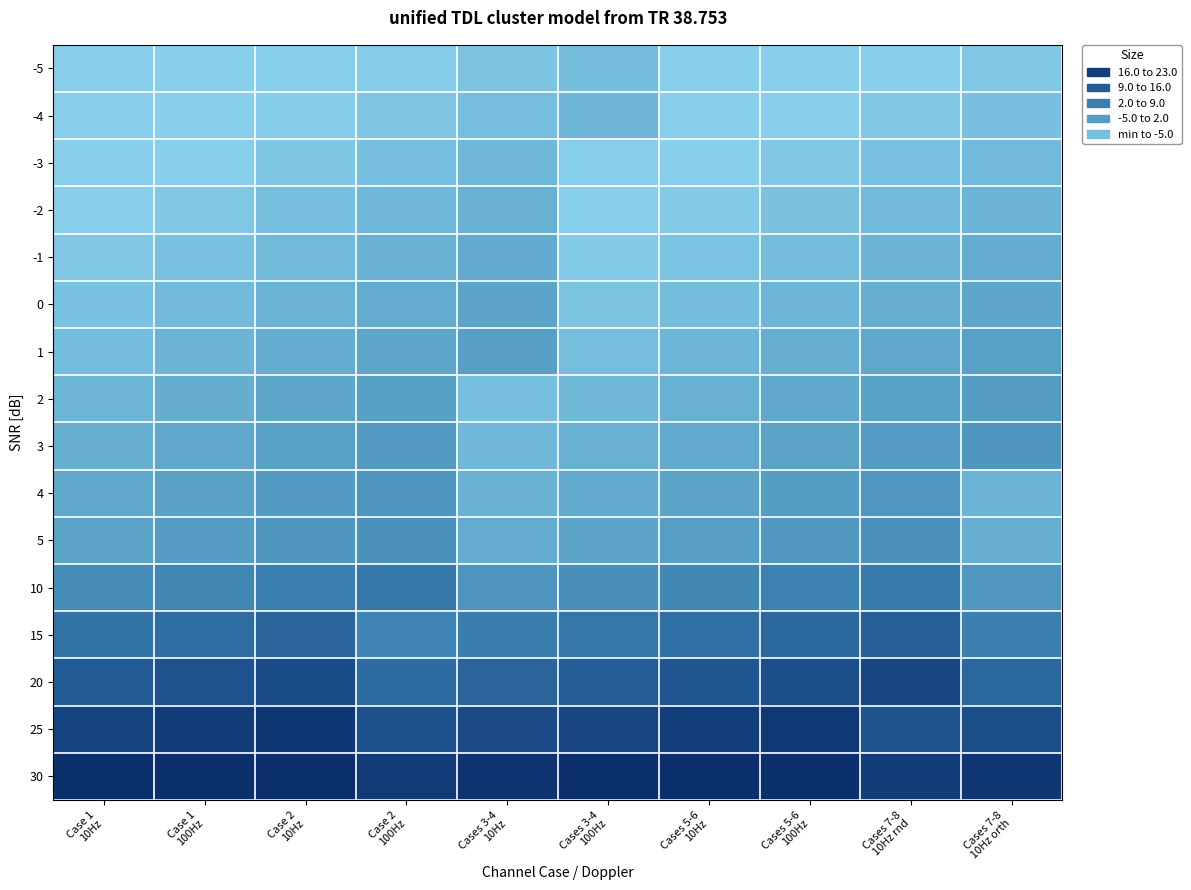

Reading right to left, transcribe all the data shown in this chart.

-5: Cases 7-8
10Hz orth=-3.5	Cases 7-8
10Hz rnd=-5.0	Cases 5-6
100Hz=-5.0	Cases 5-6
10Hz=-5.0	Cases 3-4
100Hz=-1.5	Cases 3-4
10Hz=-3.0	Case 2
100Hz=-4.5	Case 2
10Hz=-5.0	Case 1
100Hz=-5.0	Case 1
10Hz=-5.0
-4: Cases 7-8
10Hz orth=-2.2	Cases 7-8
10Hz rnd=-3.7	Cases 5-6
100Hz=-5.0	Cases 5-6
10Hz=-5.0	Cases 3-4
100Hz=-0.2	Cases 3-4
10Hz=-1.7	Case 2
100Hz=-3.2	Case 2
10Hz=-4.7	Case 1
100Hz=-5.0	Case 1
10Hz=-5.0
-3: Cases 7-8
10Hz orth=-0.9	Cases 7-8
10Hz rnd=-2.4	Cases 5-6
100Hz=-3.9	Cases 5-6
10Hz=-5.0	Cases 3-4
100Hz=-5.0	Cases 3-4
10Hz=-0.4	Case 2
100Hz=-1.9	Case 2
10Hz=-3.4	Case 1
100Hz=-4.9	Case 1
10Hz=-5.0
-2: Cases 7-8
10Hz orth=0.4	Cases 7-8
10Hz rnd=-1.1	Cases 5-6
100Hz=-2.6	Cases 5-6
10Hz=-4.1	Cases 3-4
100Hz=-5.0	Cases 3-4
10Hz=0.9	Case 2
100Hz=-0.6	Case 2
10Hz=-2.1	Case 1
100Hz=-3.6	Case 1
10Hz=-5.0
-1: Cases 7-8
10Hz orth=1.7	Cases 7-8
10Hz rnd=0.2	Cases 5-6
100Hz=-1.3	Cases 5-6
10Hz=-2.8	Cases 3-4
100Hz=-4.3	Cases 3-4
10Hz=2.2	Case 2
100Hz=0.7	Case 2
10Hz=-0.8	Case 1
100Hz=-2.3	Case 1
10Hz=-3.8
0: Cases 7-8
10Hz orth=3.0	Cases 7-8
10Hz rnd=1.5	Cases 5-6
100Hz=0.0	Cases 5-6
10Hz=-1.5	Cases 3-4
100Hz=-3.0	Cases 3-4
10Hz=3.5	Case 2
100Hz=2.0	Case 2
10Hz=0.5	Case 1
100Hz=-1.0	Case 1
10Hz=-2.5
1: Cases 7-8
10Hz orth=4.3	Cases 7-8
10Hz rnd=2.8	Cases 5-6
100Hz=1.3	Cases 5-6
10Hz=-0.2	Cases 3-4
100Hz=-1.7	Cases 3-4
10Hz=4.8	Case 2
100Hz=3.3	Case 2
10Hz=1.8	Case 1
100Hz=0.3	Case 1
10Hz=-1.2
2: Cases 7-8
10Hz orth=5.6	Cases 7-8
10Hz rnd=4.1	Cases 5-6
100Hz=2.6	Cases 5-6
10Hz=1.1	Cases 3-4
100Hz=-0.4	Cases 3-4
10Hz=-1.9	Case 2
100Hz=4.6	Case 2
10Hz=3.1	Case 1
100Hz=1.6	Case 1
10Hz=0.1
3: Cases 7-8
10Hz orth=6.9	Cases 7-8
10Hz rnd=5.4	Cases 5-6
100Hz=3.9	Cases 5-6
10Hz=2.4	Cases 3-4
100Hz=0.9	Cases 3-4
10Hz=-0.6	Case 2
100Hz=5.9	Case 2
10Hz=4.4	Case 1
100Hz=2.9	Case 1
10Hz=1.4
4: Cases 7-8
10Hz orth=0.2	Cases 7-8
10Hz rnd=6.7	Cases 5-6
100Hz=5.2	Cases 5-6
10Hz=3.7	Cases 3-4
100Hz=2.2	Cases 3-4
10Hz=0.7	Case 2
100Hz=7.2	Case 2
10Hz=5.7	Case 1
100Hz=4.2	Case 1
10Hz=2.7
5: Cases 7-8
10Hz orth=1.5	Cases 7-8
10Hz rnd=8.0	Cases 5-6
100Hz=6.5	Cases 5-6
10Hz=5.0	Cases 3-4
100Hz=3.5	Cases 3-4
10Hz=2.0	Case 2
100Hz=8.5	Case 2
10Hz=7.0	Case 1
100Hz=5.5	Case 1
10Hz=4.0
10: Cases 7-8
10Hz orth=6.8	Cases 7-8
10Hz rnd=13.3	Cases 5-6
100Hz=11.8	Cases 5-6
10Hz=10.3	Cases 3-4
100Hz=8.8	Cases 3-4
10Hz=7.3	Case 2
100Hz=13.8	Case 2
10Hz=12.3	Case 1
100Hz=10.8	Case 1
10Hz=9.3
15: Cases 7-8
10Hz orth=12.1	Cases 7-8
10Hz rnd=18.6	Cases 5-6
100Hz=17.1	Cases 5-6
10Hz=15.6	Cases 3-4
100Hz=14.1	Cases 3-4
10Hz=12.6	Case 2
100Hz=11.1	Case 2
10Hz=17.6	Case 1
100Hz=16.1	Case 1
10Hz=14.6
20: Cases 7-8
10Hz orth=17.4	Cases 7-8
10Hz rnd=23.9	Cases 5-6
100Hz=22.4	Cases 5-6
10Hz=20.9	Cases 3-4
100Hz=19.4	Cases 3-4
10Hz=17.9	Case 2
100Hz=16.4	Case 2
10Hz=22.9	Case 1
100Hz=21.4	Case 1
10Hz=19.9
25: Cases 7-8
10Hz orth=22.7	Cases 7-8
10Hz rnd=21.2	Cases 5-6
100Hz=27.7	Cases 5-6
10Hz=26.2	Cases 3-4
100Hz=24.7	Cases 3-4
10Hz=23.2	Case 2
100Hz=21.7	Case 2
10Hz=28.2	Case 1
100Hz=26.7	Case 1
10Hz=25.2
30: Cases 7-8
10Hz orth=28.0	Cases 7-8
10Hz rnd=26.5	Cases 5-6
100Hz=30.0	Cases 5-6
10Hz=30.0	Cases 3-4
100Hz=30.0	Cases 3-4
10Hz=28.5	Case 2
100Hz=27.0	Case 2
10Hz=30.0	Case 1
100Hz=30.0	Case 1
10Hz=30.0